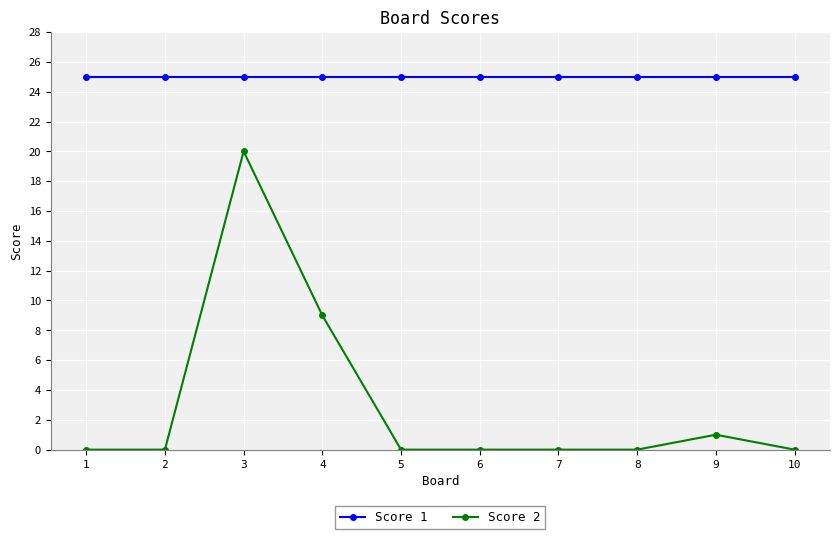

What is the difference between the second highest and minimum values in the Score 2 series?

9